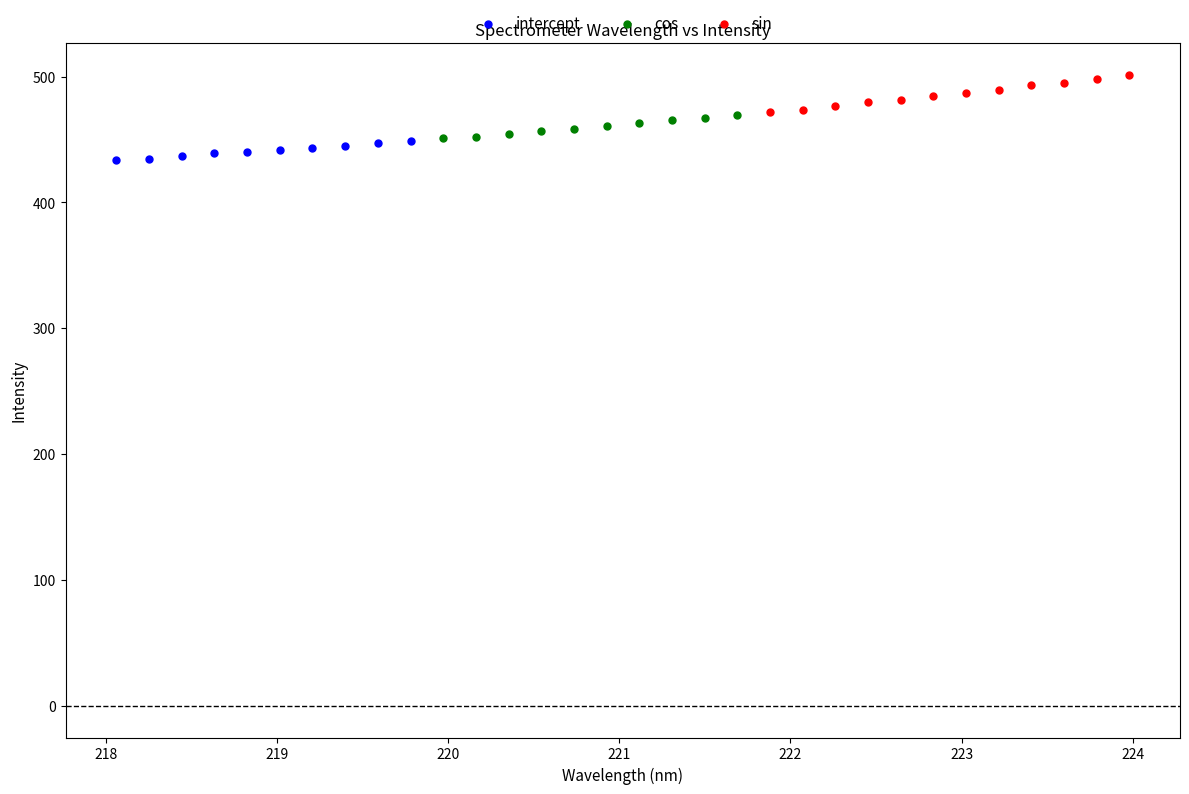

Which series contains the highest Y value?

sin